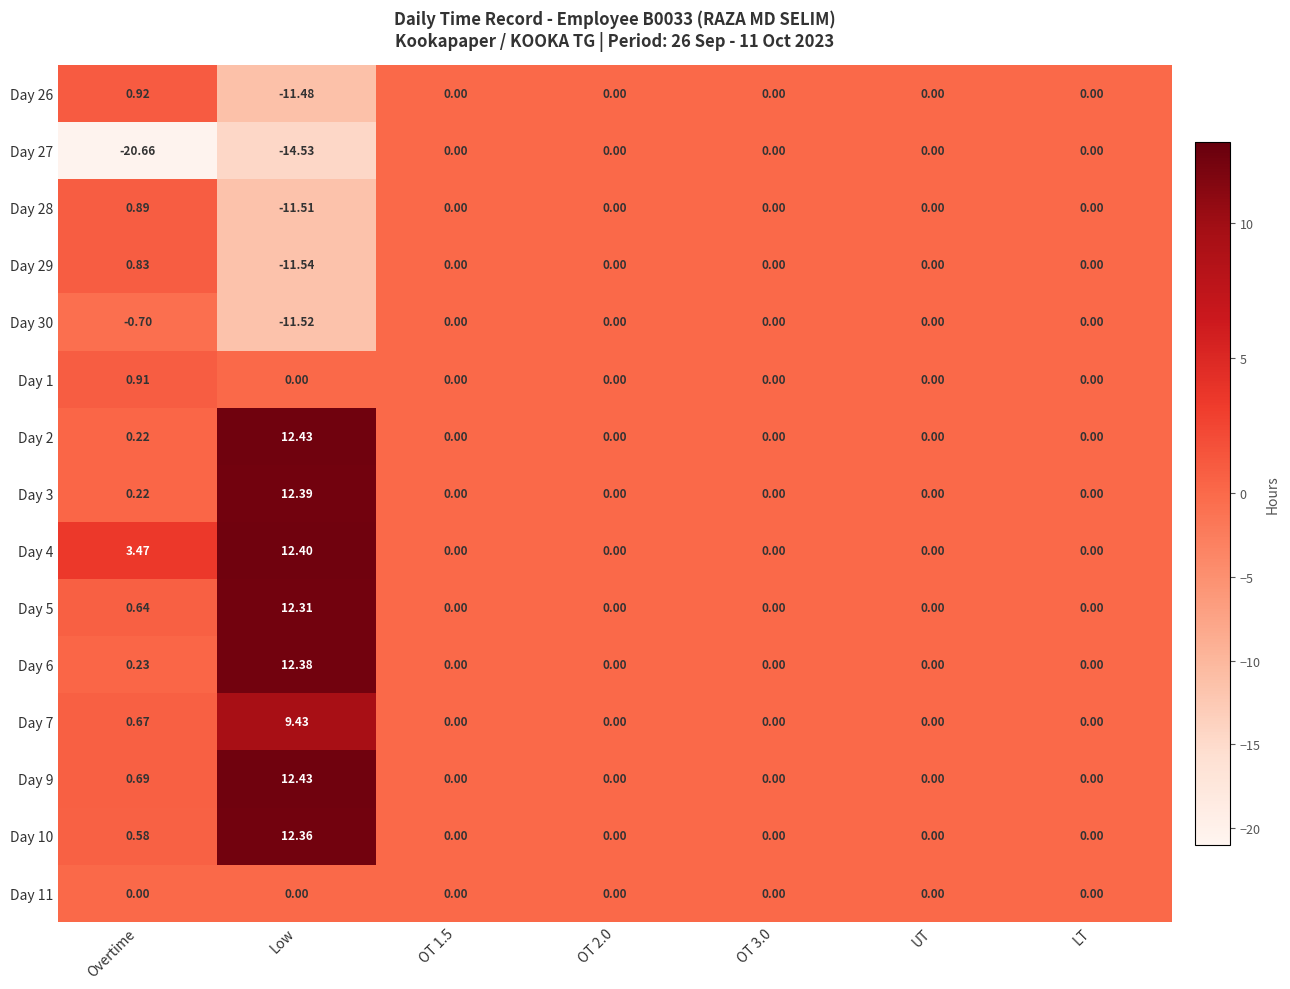

Where is Day 10 nearest to the value 6?

Overtime